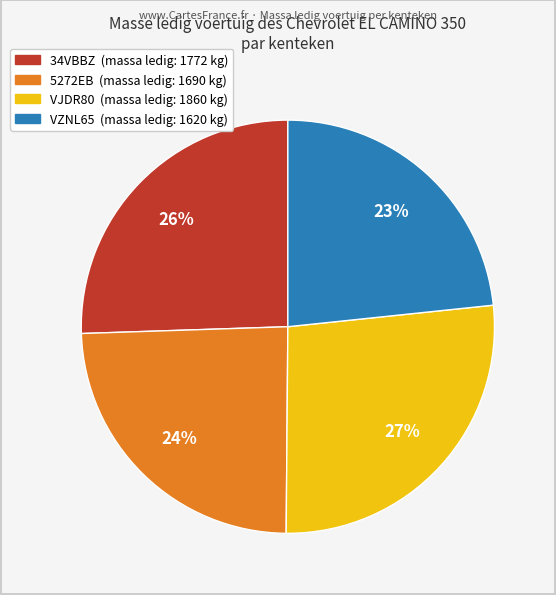

What is the largest slice in the pie chart?

VJDR80